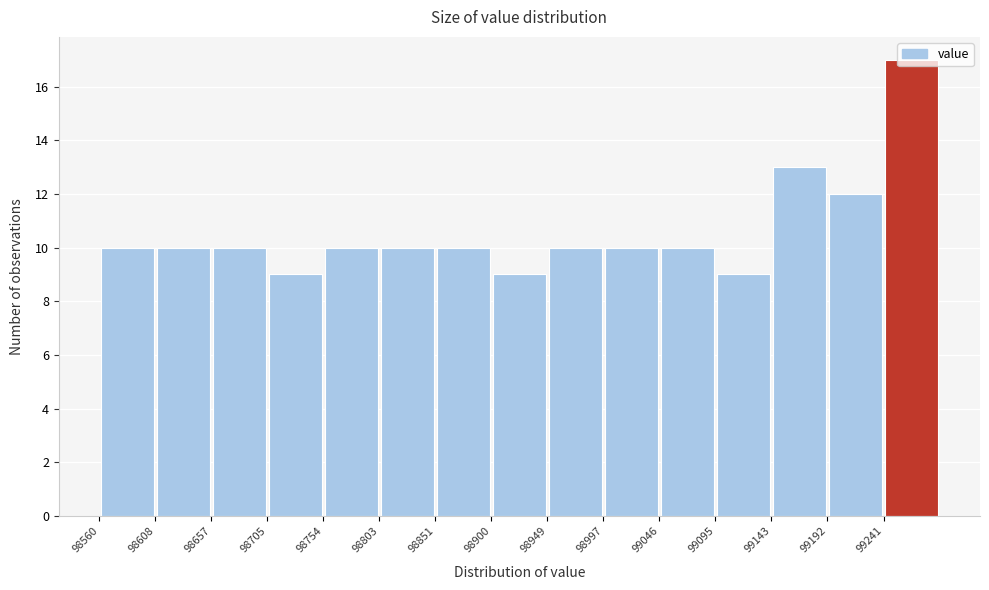

How tall is the bar that spans 99000 to 99045 on the x-axis? Neither the bar edges nor the heights are printed on the chart, so give them approximately, as read against the axes.

10